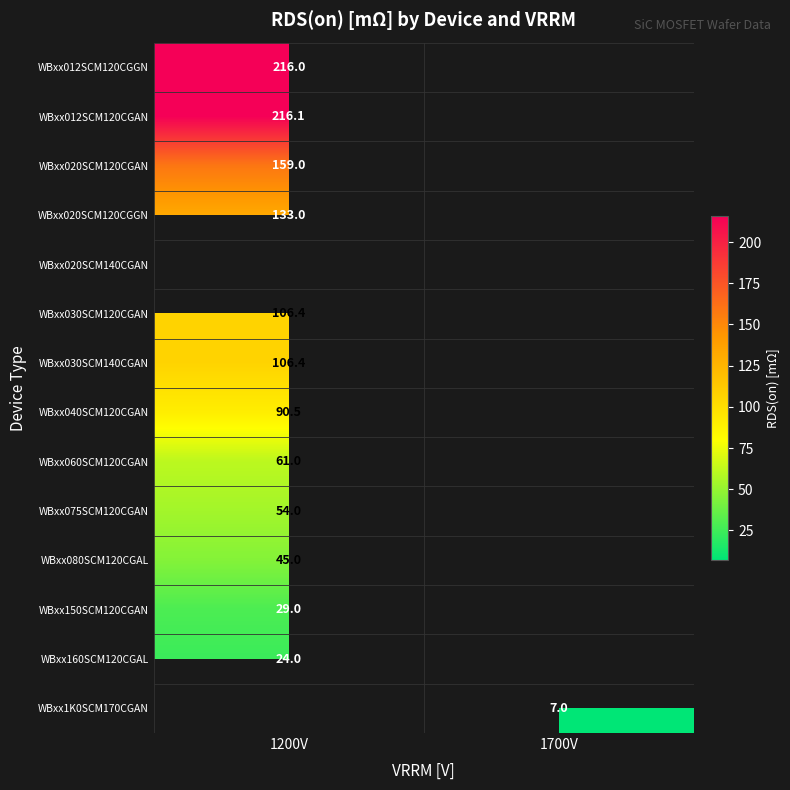

Is it true that WBxx012SCM120CGGN equals 216.0 at 1200V?

True